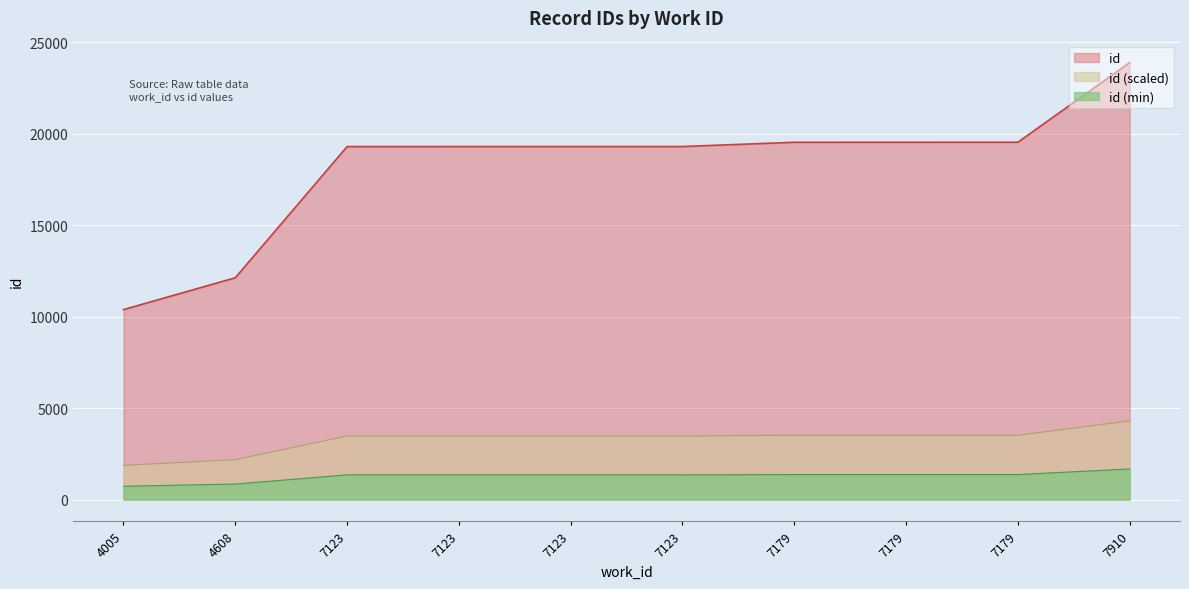

Is it true that the value at 7123 is 19302?

True